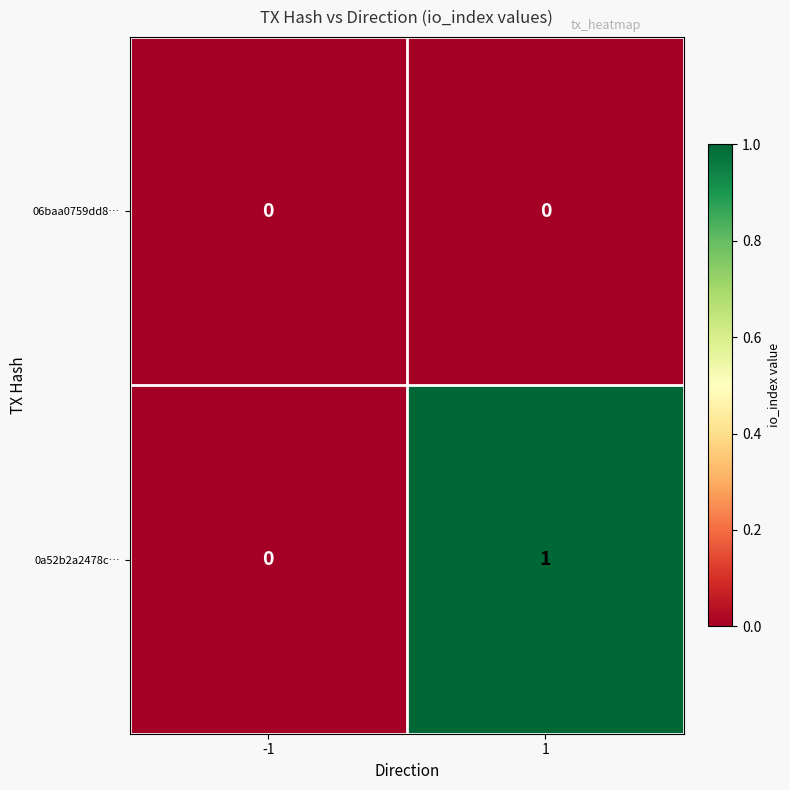

The value of 0a52b2a2478c… at -1 is 0. True or false?

True